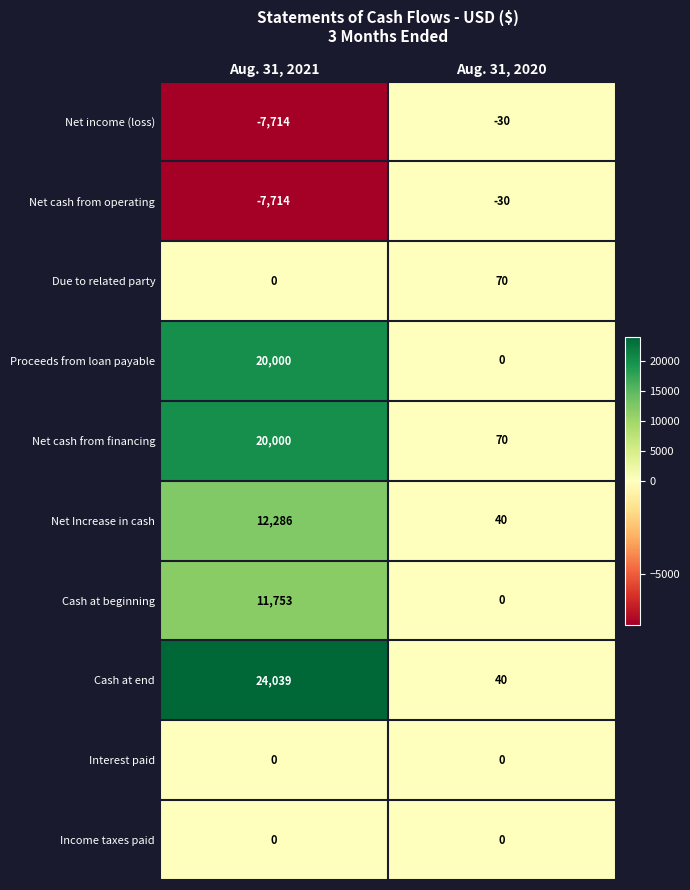

What is the difference between the Net income (loss) values at Aug. 31, 2020 and Aug. 31, 2021?

7684